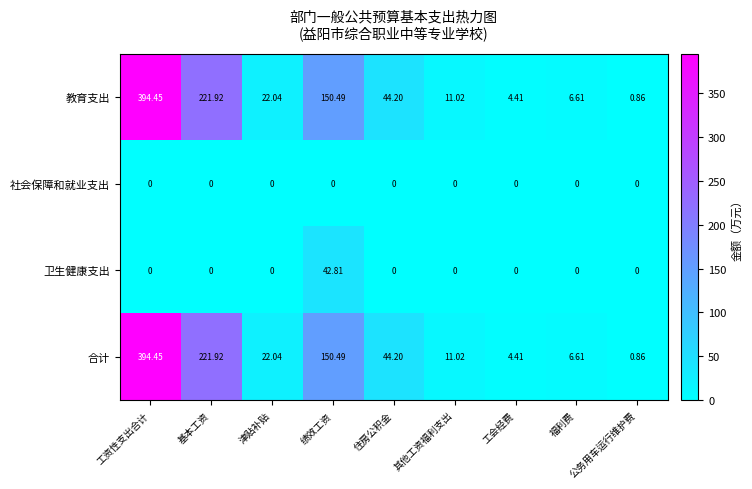

Is the value of 社会保障和就业支出 at 工会经费 greater than the value of 合计 at 其他工资福利支出?

No